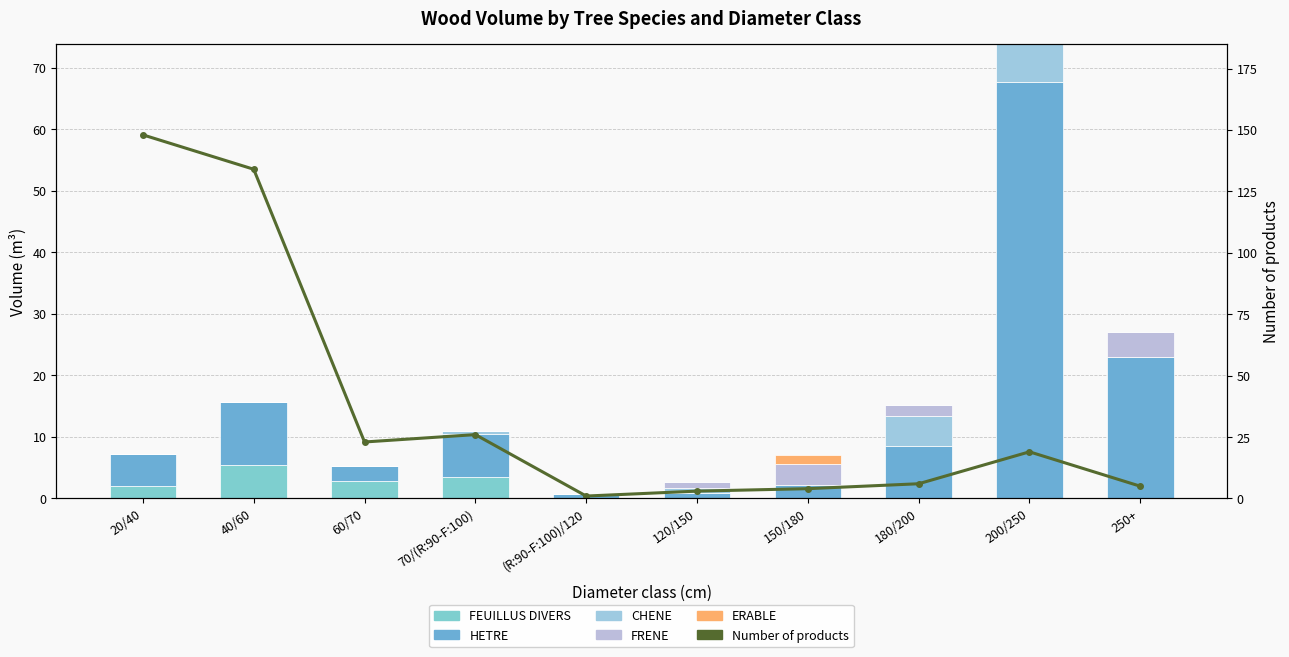

At which label does CHENE reach its peak?

200/250